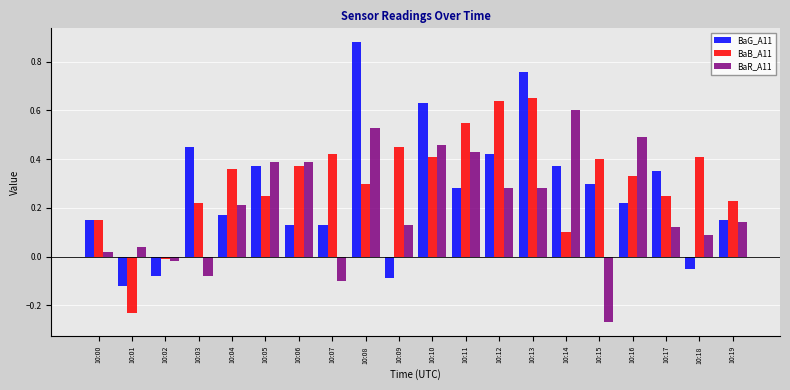

Which series has the widest spread of values?

BaG_A11